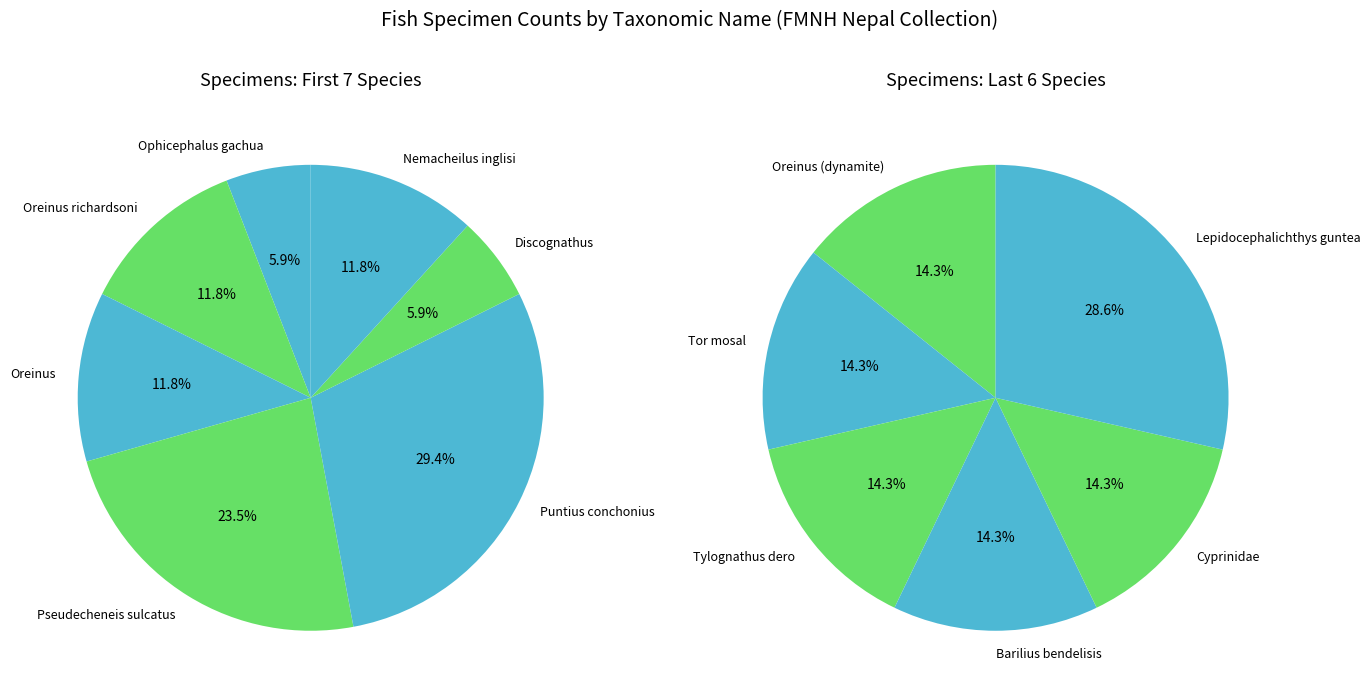

Is the sum of Discognathus and Pseudecheneis sulcatus greater than half?

No